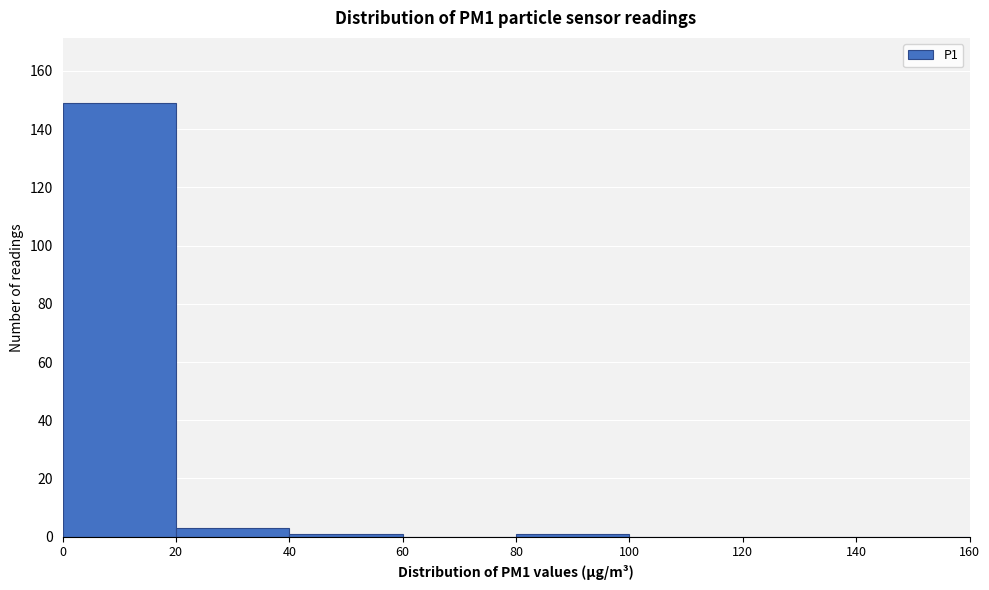

Reading left to right, transcribe this chart: for each bar, give the range it covers on the x-axis and its height. The values are not printed on the chart, so give them approximately, as read against the axis.

0 to 20: 150
20 to 40: 4
40 to 60: under 2
60 to 80: 0
80 to 100: under 2
100 to 120: 0
120 to 140: 0
140 to 160: 0